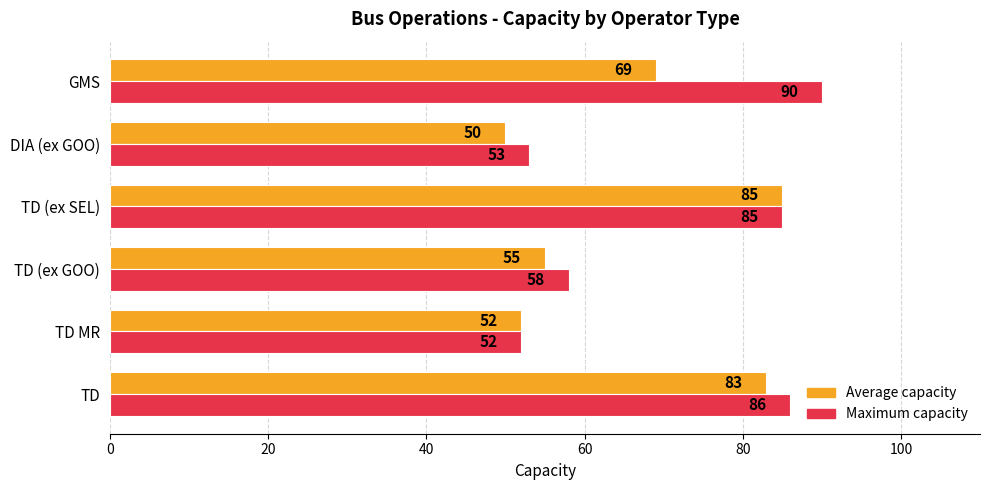

List the labels in order of Maximum capacity value, largest first.

GMS, TD, TD (ex SEL), TD (ex GOO), DIA (ex GOO), TD MR